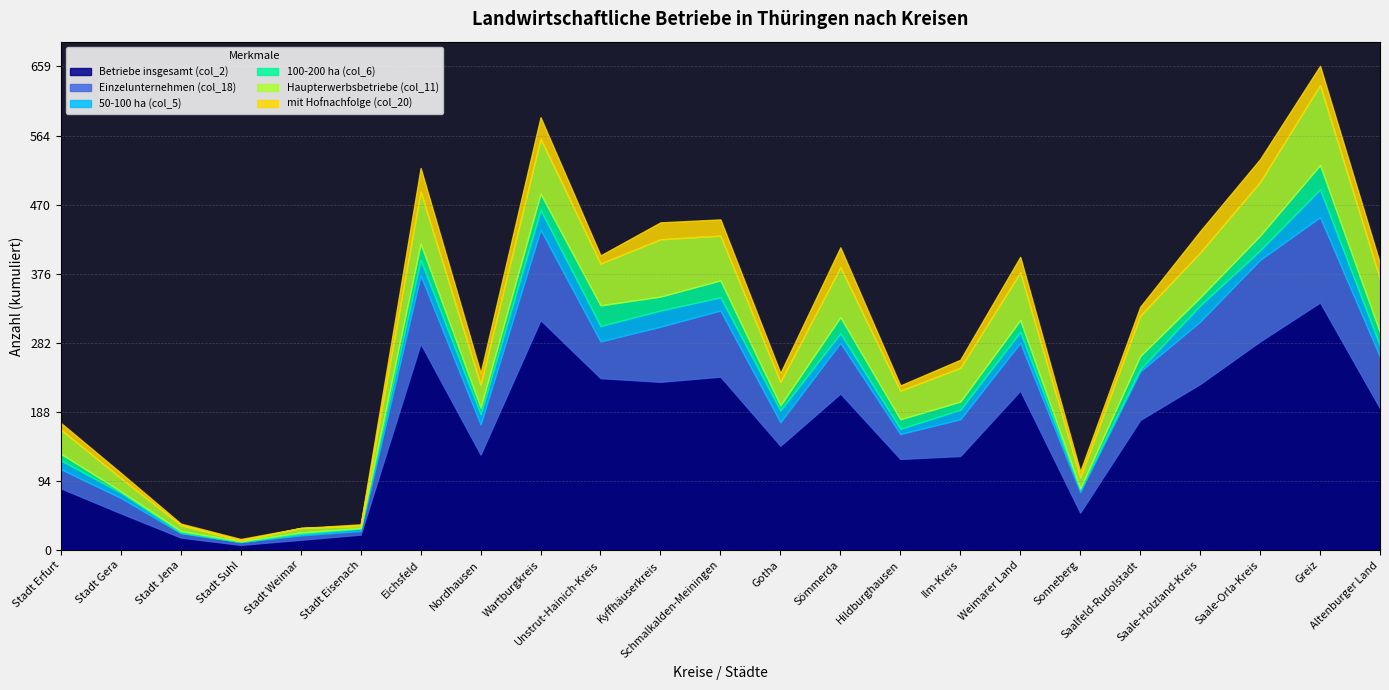

Reading left to right, what are all the values shown in this chart?

Betriebe insgesamt (col_2): Stadt Erfurt=84	Stadt Gera=50	Stadt Jena=17	Stadt Suhl=7	Stadt Weimar=14	Stadt Eisenach=21	Eichsfeld=281	Nordhausen=130	Wartburgkreis=313	Unstrut-Hainich-Kreis=234	Kyffhäuserkreis=229	Schmalkalden-Meiningen=236	Gotha=142	Sömmerda=213	Hildburghausen=124	Ilm-Kreis=128	Weimarer Land=217	Sonneberg=51	Saalfeld-Rudolstadt=177	Saale-Holzland-Kreis=226	Saale-Orla-Kreis=284	Greiz=337	Altenburger Land=193
Einzelunternehmen (col_18): Stadt Erfurt=26	Stadt Gera=21	Stadt Jena=6	Stadt Suhl=4	Stadt Weimar=6	Stadt Eisenach=5	Eichsfeld=93	Nordhausen=41	Wartburgkreis=123	Unstrut-Hainich-Kreis=50	Kyffhäuserkreis=75	Schmalkalden-Meiningen=90	Gotha=32	Sömmerda=69	Hildburghausen=34	Ilm-Kreis=50	Weimarer Land=65	Sonneberg=28	Saalfeld-Rudolstadt=66	Saale-Holzland-Kreis=85	Saale-Orla-Kreis=111	Greiz=116	Altenburger Land=70
50-100 ha (col_5): Stadt Erfurt=12	Stadt Gera=7	Stadt Jena=1	Stadt Suhl=0	Stadt Weimar=2	Stadt Eisenach=3	Eichsfeld=21	Nordhausen=14	Wartburgkreis=27	Unstrut-Hainich-Kreis=21	Kyffhäuserkreis=22	Schmalkalden-Meiningen=18	Gotha=16	Sömmerda=13	Hildburghausen=7	Ilm-Kreis=13	Weimarer Land=15	Sonneberg=3	Saalfeld-Rudolstadt=3	Saale-Holzland-Kreis=22	Saale-Orla-Kreis=13	Greiz=38	Altenburger Land=15
100-200 ha (col_6): Stadt Erfurt=9	Stadt Gera=2	Stadt Jena=2	Stadt Suhl=1	Stadt Weimar=2	Stadt Eisenach=1	Eichsfeld=22	Nordhausen=9	Wartburgkreis=22	Unstrut-Hainich-Kreis=28	Kyffhäuserkreis=19	Schmalkalden-Meiningen=23	Gotha=7	Sömmerda=22	Hildburghausen=13	Ilm-Kreis=11	Weimarer Land=16	Sonneberg=2	Saalfeld-Rudolstadt=18	Saale-Holzland-Kreis=11	Saale-Orla-Kreis=20	Greiz=33	Altenburger Land=18
Haupterwerbsbetriebe (col_11): Stadt Erfurt=33	Stadt Gera=18	Stadt Jena=8	Stadt Suhl=1	Stadt Weimar=6	Stadt Eisenach=3	Eichsfeld=71	Nordhausen=31	Wartburgkreis=75	Unstrut-Hainich-Kreis=57	Kyffhäuserkreis=78	Schmalkalden-Meiningen=61	Gotha=32	Sömmerda=68	Hildburghausen=39	Ilm-Kreis=46	Weimarer Land=65	Sonneberg=15	Saalfeld-Rudolstadt=55	Saale-Holzland-Kreis=61	Saale-Orla-Kreis=73	Greiz=109	Altenburger Land=73
mit Hofnachfolge (col_20): Stadt Erfurt=9	Stadt Gera=7	Stadt Jena=2	Stadt Suhl=2	Stadt Weimar=0	Stadt Eisenach=2	Eichsfeld=32	Nordhausen=16	Wartburgkreis=29	Unstrut-Hainich-Kreis=11	Kyffhäuserkreis=23	Schmalkalden-Meiningen=22	Gotha=12	Sömmerda=27	Hildburghausen=7	Ilm-Kreis=11	Weimarer Land=21	Sonneberg=8	Saalfeld-Rudolstadt=12	Saale-Holzland-Kreis=29	Saale-Orla-Kreis=31	Greiz=26	Altenburger Land=21